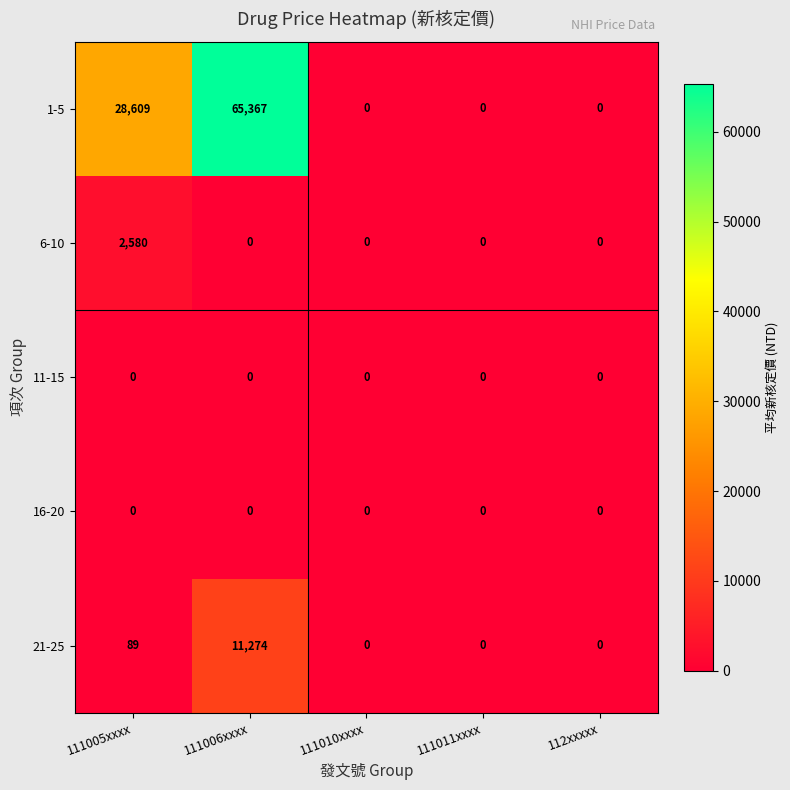

What is the greatest value displayed?

65367